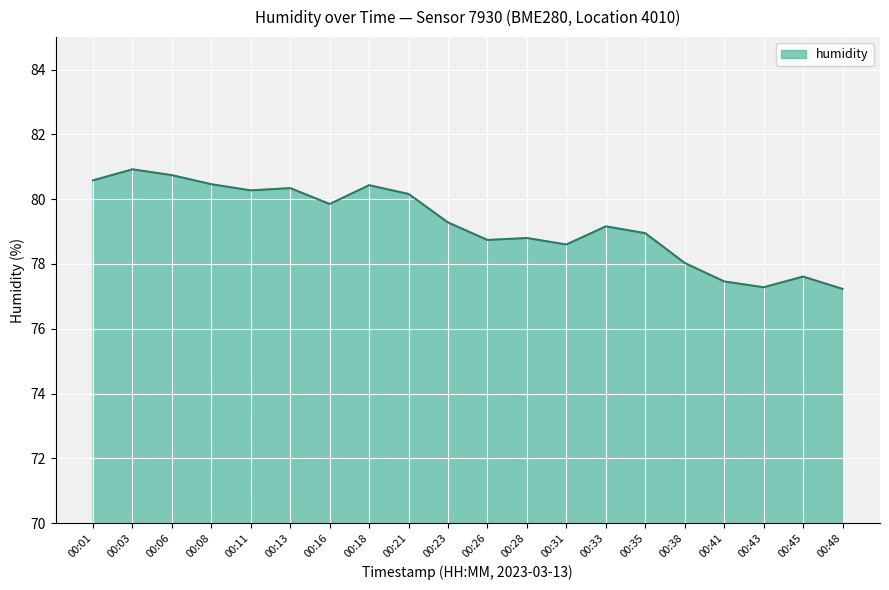

What is the greatest value displayed?

80.9